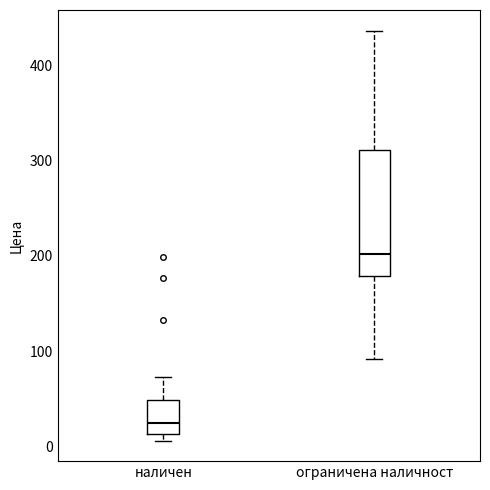

Which box is the tallest, from its lower edge to its upper edge?

ограничена наличност